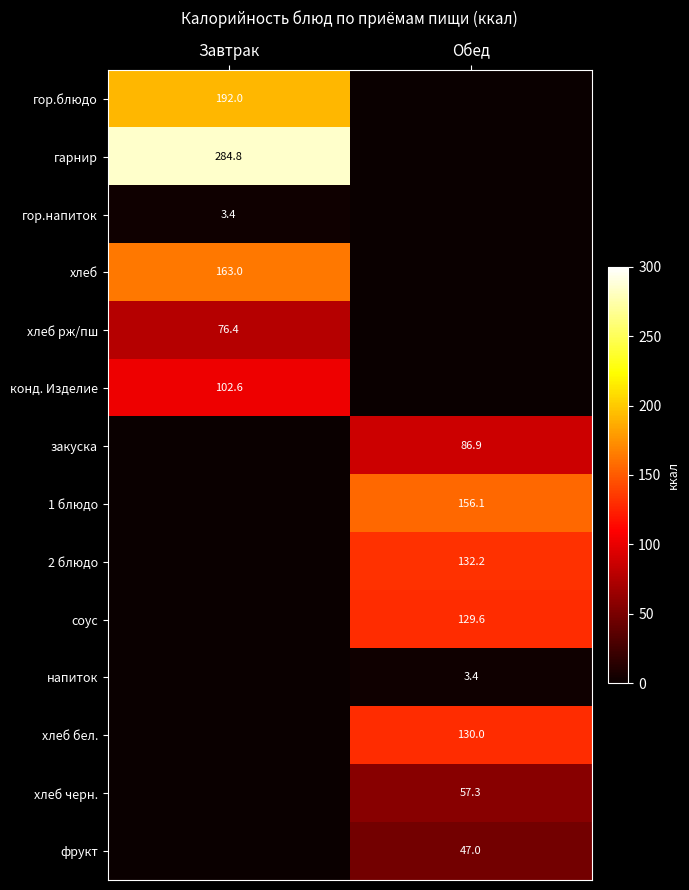

Is it true that гор.блюдо equals 275.4 at Завтрак?

False